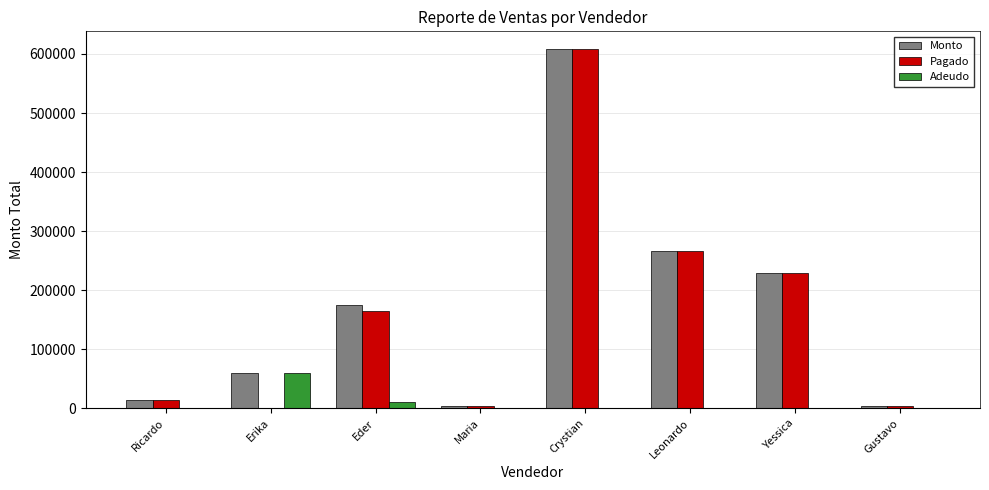

What is the sum of all Adeudo values?

70261